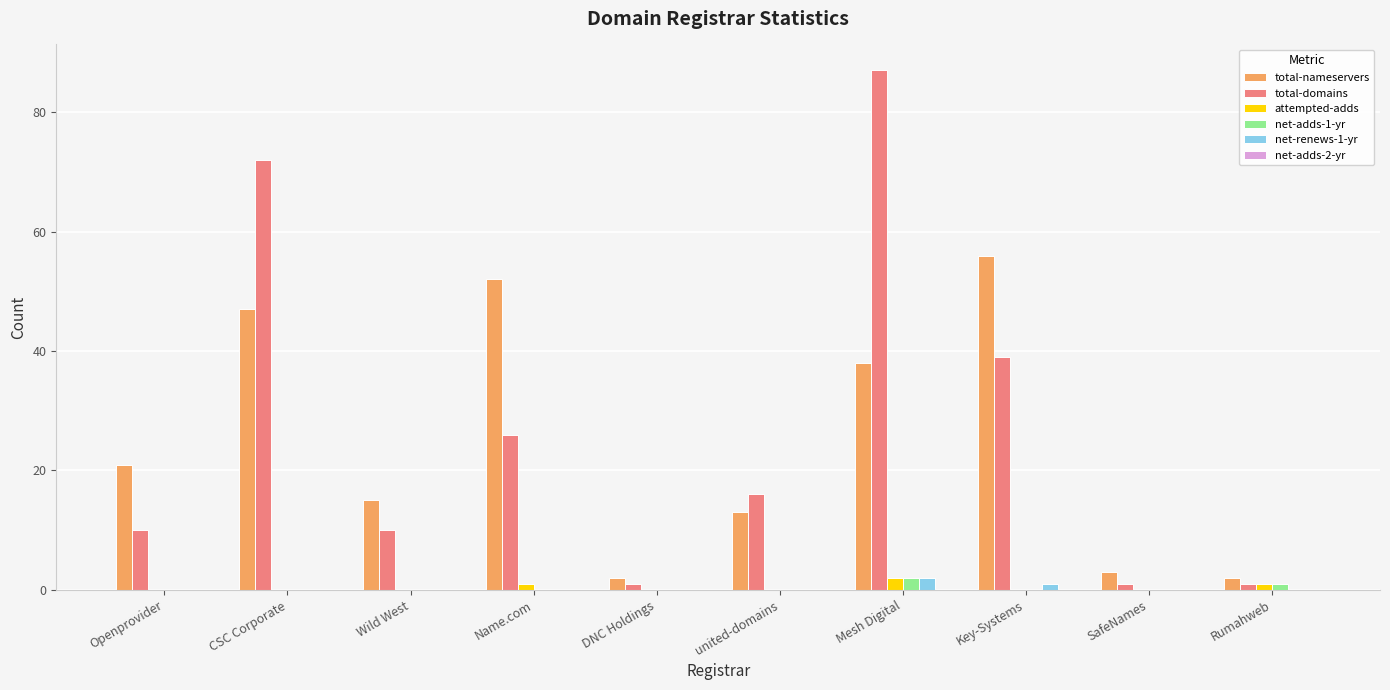

Is the value of total-domains at Wild West greater than the value of net-adds-1-yr at SafeNames?

Yes